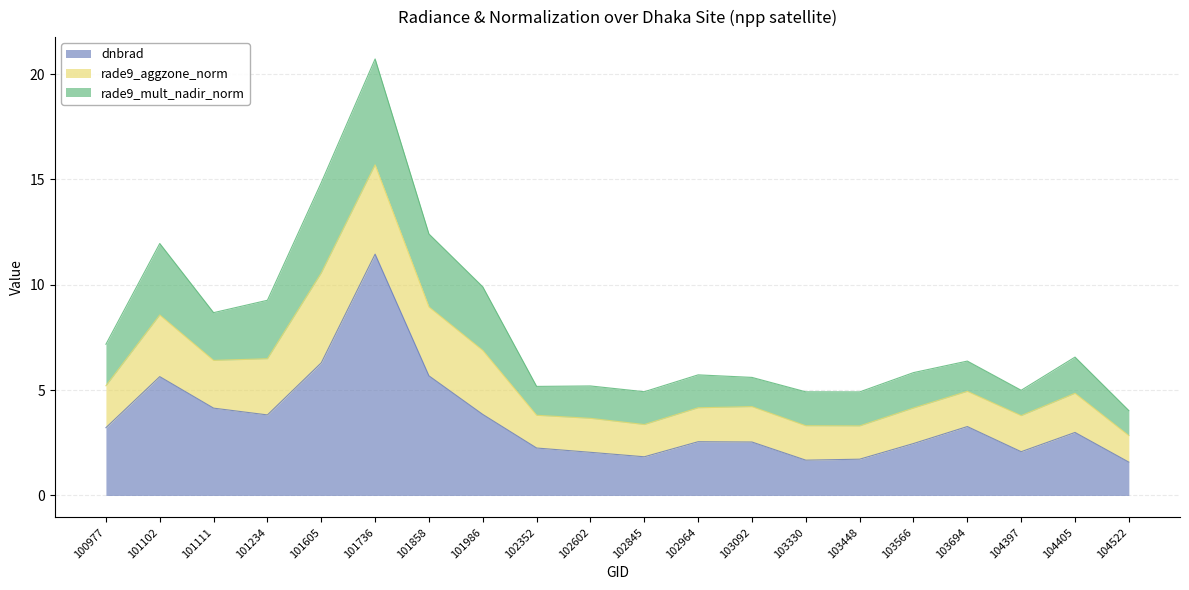

True or false: dnbrad and rade9_mult_nadir_norm intersect in this chart.

False